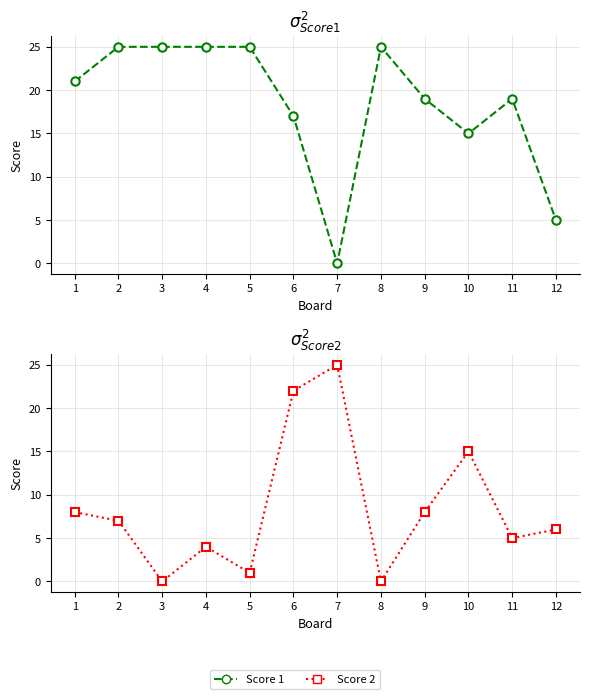

What is the average value of the Score 1 series?

18